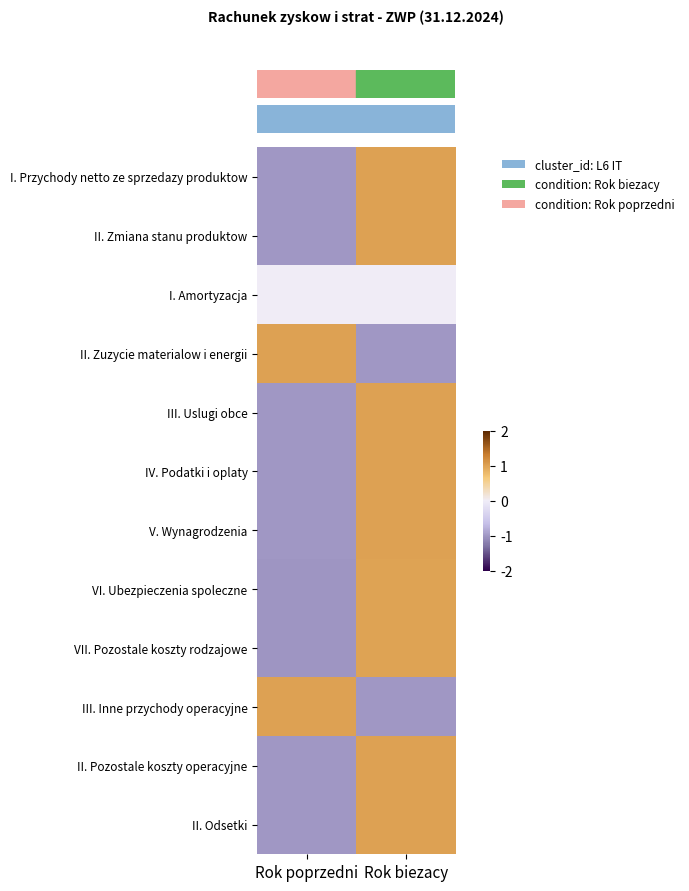

Between Rok biezacy and Rok poprzedni, which is larger?

Rok biezacy